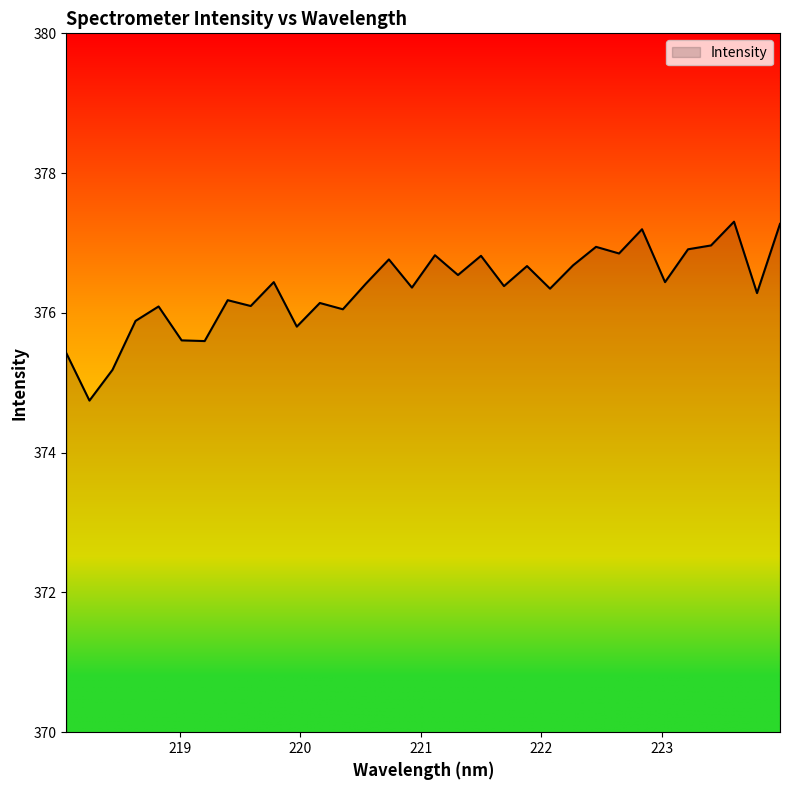

What is the smallest value displayed?

374.7